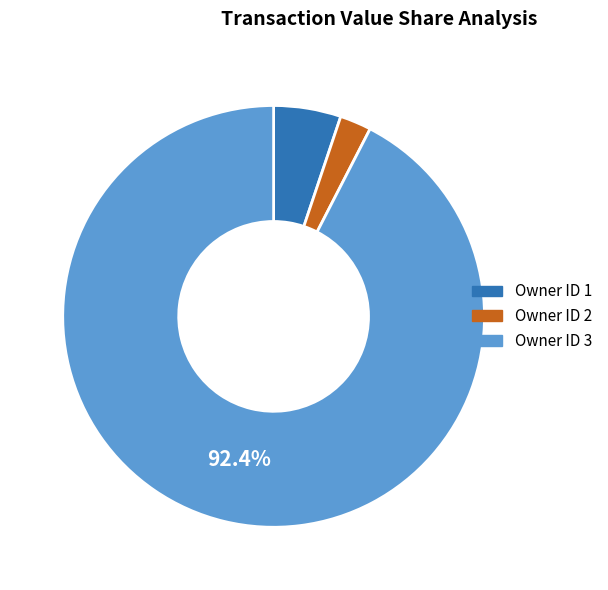

Rank the categories by value from lowest to highest.

Owner ID 2, Owner ID 1, Owner ID 3